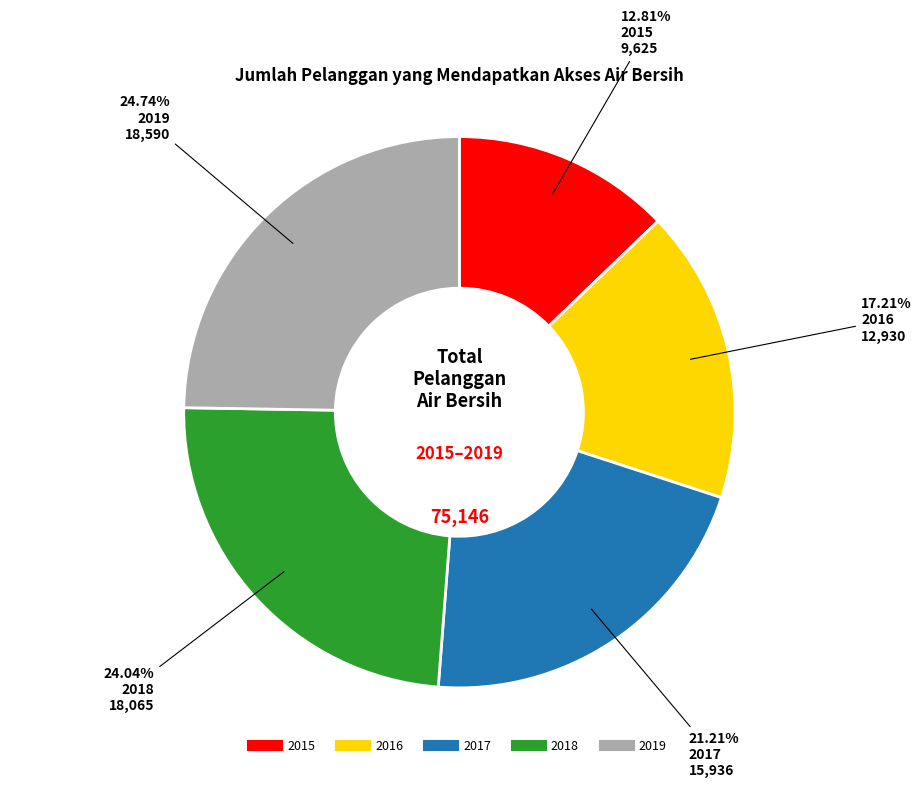

What is the smallest slice in the pie chart?

2015